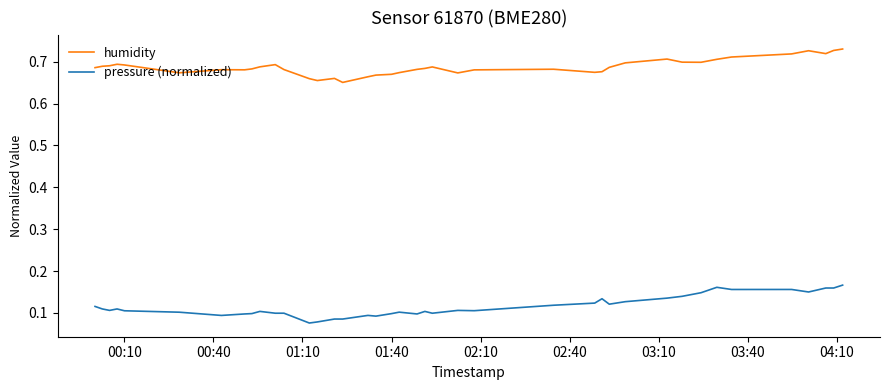

Does the chart have visible grid lines?

No